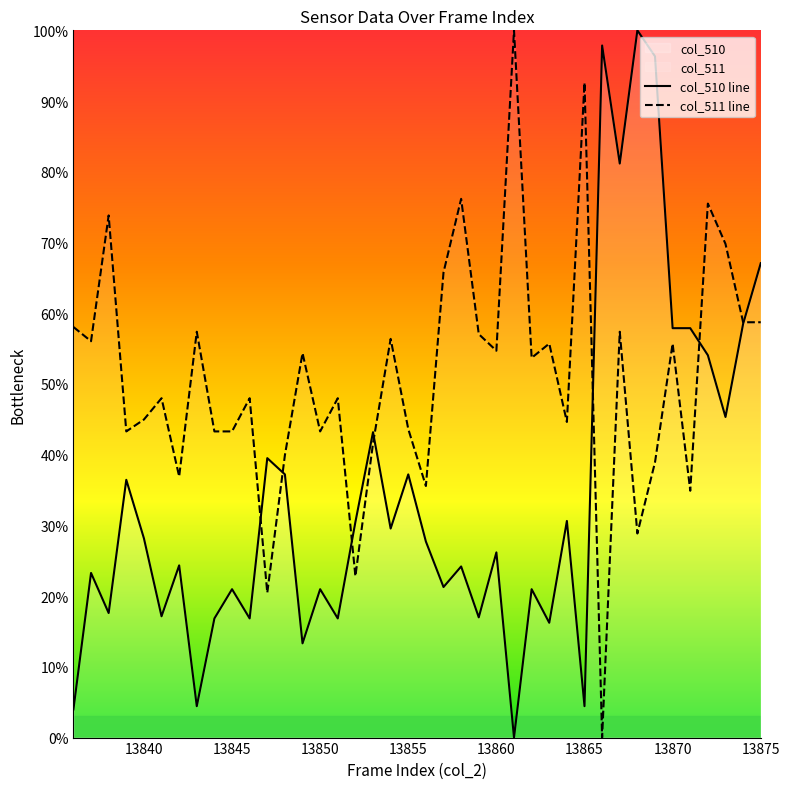

How many values in the col_511 line series are below 53?

20